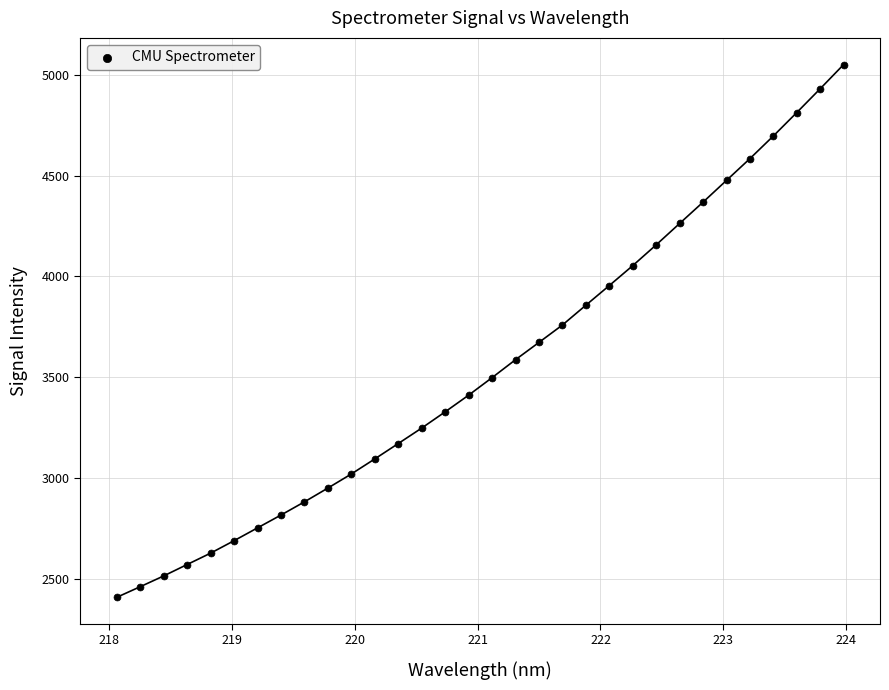

What is the range of X values (max minus min)?

5.9